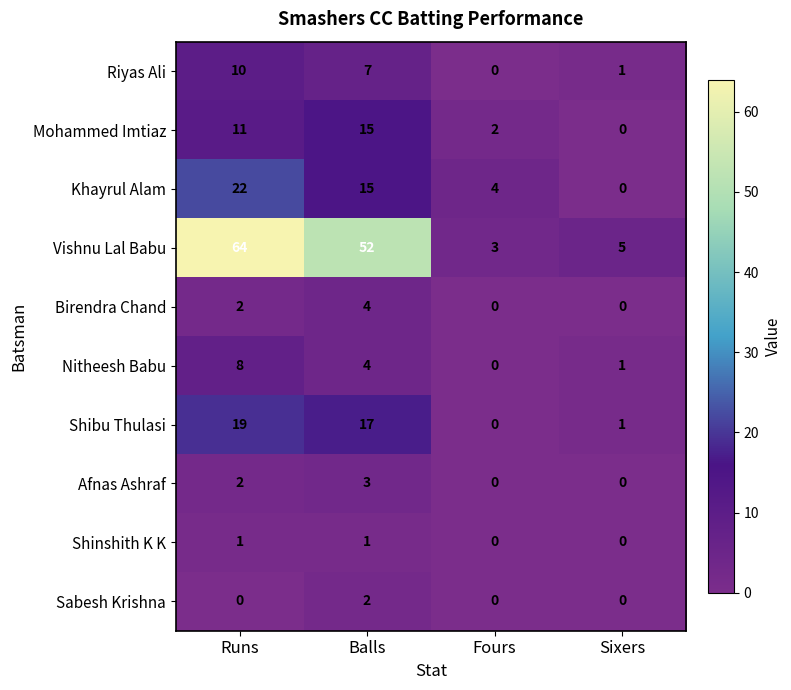

How many positive values does the Khayrul Alam series have?

3